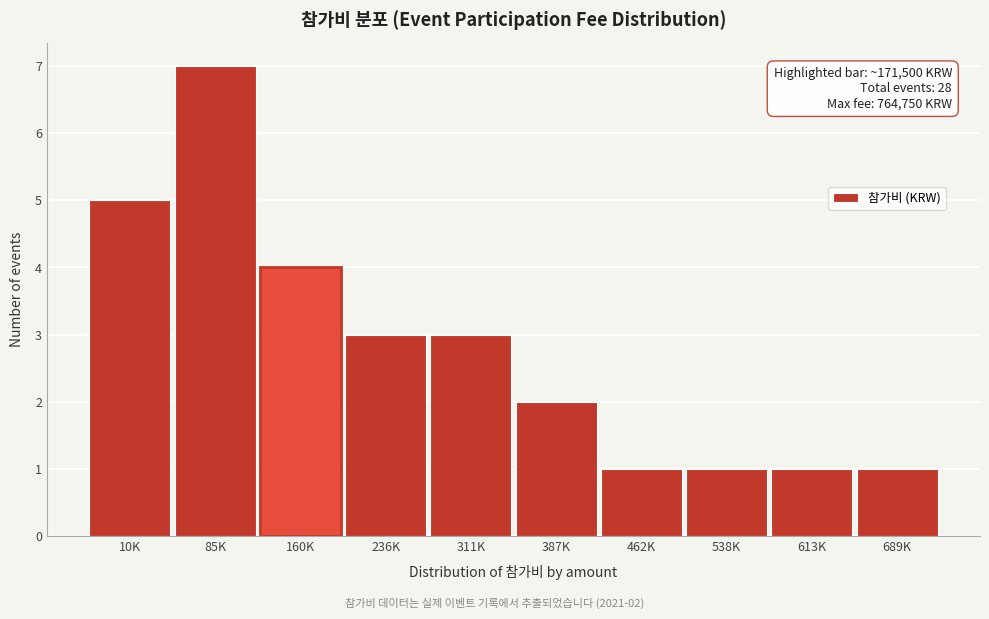

Reading left to right, extract all data points from this chart.

5	7	4	3	3	2	1	1	1	1